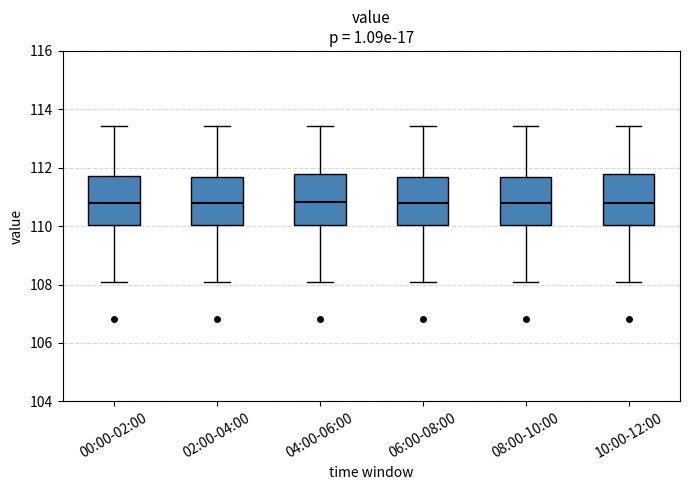

Reading left to right, transcribe this box plot: for each box, give where its median line is, the range the box spans, and where its two whiskers end, as read against the y-axis. The values are not printed on the chart, so give them approximately, as read against the axis.

00:00-02:00: median 110.8, box 110.0 to 111.8, whiskers 108.2 to 113.4
02:00-04:00: median 110.8, box 110.0 to 111.6, whiskers 108.2 to 113.4
04:00-06:00: median 110.8, box 110.0 to 111.8, whiskers 108.2 to 113.4
06:00-08:00: median 110.8, box 110.0 to 111.6, whiskers 108.2 to 113.4
08:00-10:00: median 110.8, box 110.0 to 111.6, whiskers 108.2 to 113.4
10:00-12:00: median 110.8, box 110.0 to 111.8, whiskers 108.2 to 113.4